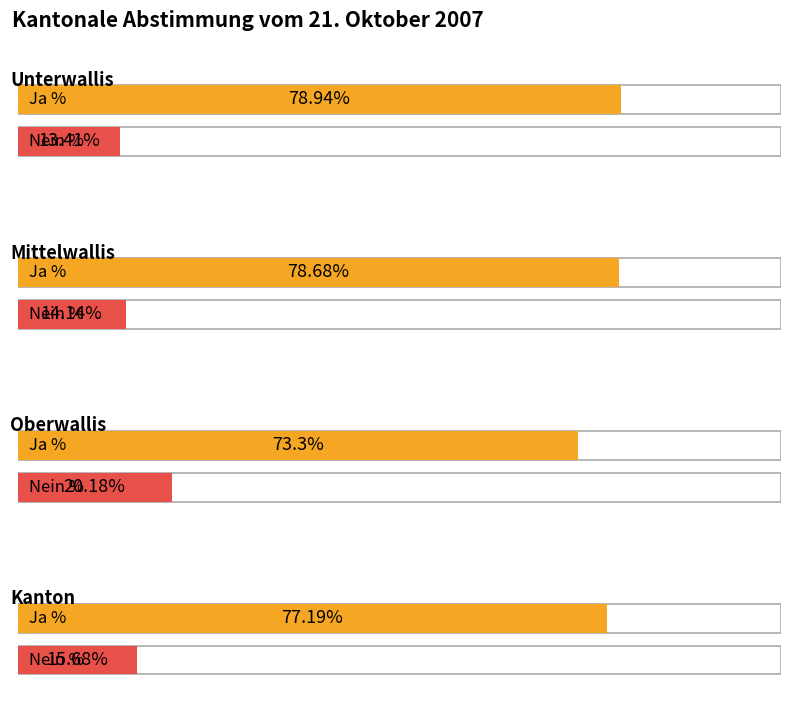

What is the label of the 3rd bar from the right?

Mittelwallis